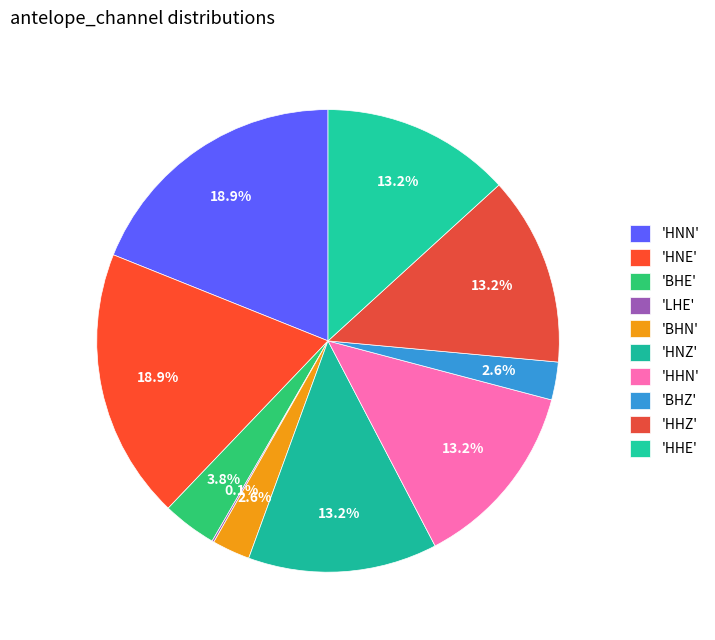

To the nearest percent, what is the difference between the largest and smallest slice percentages?

19%